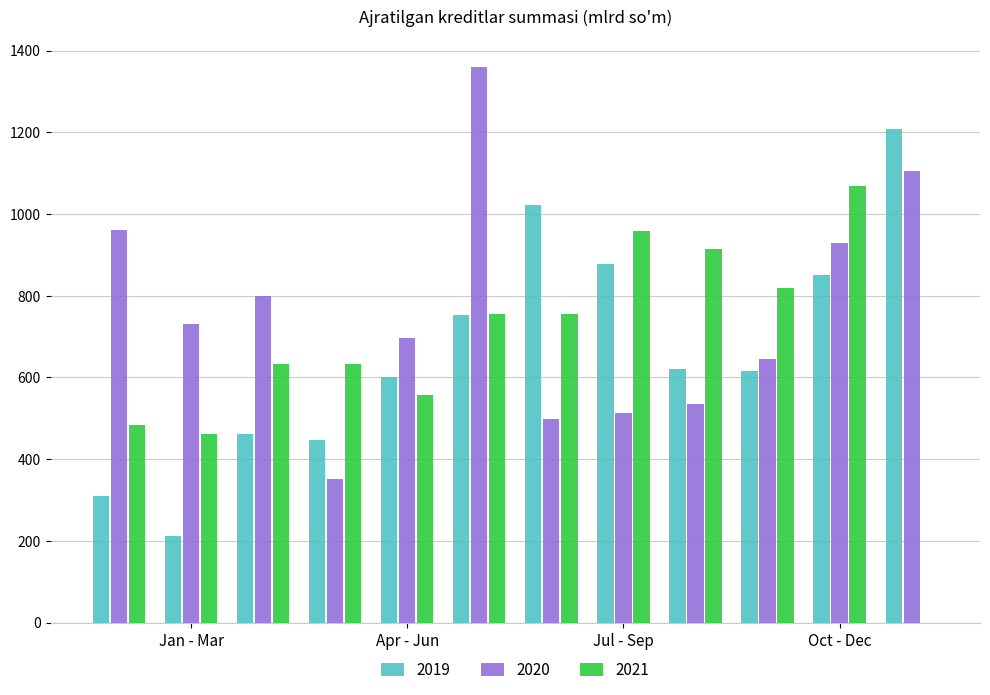

Which series has the largest total across all categories?

2020